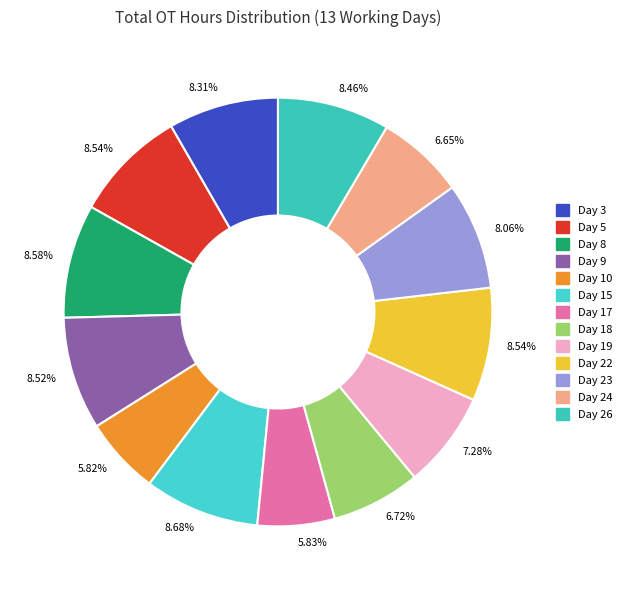

How many slices are in this pie chart?

13